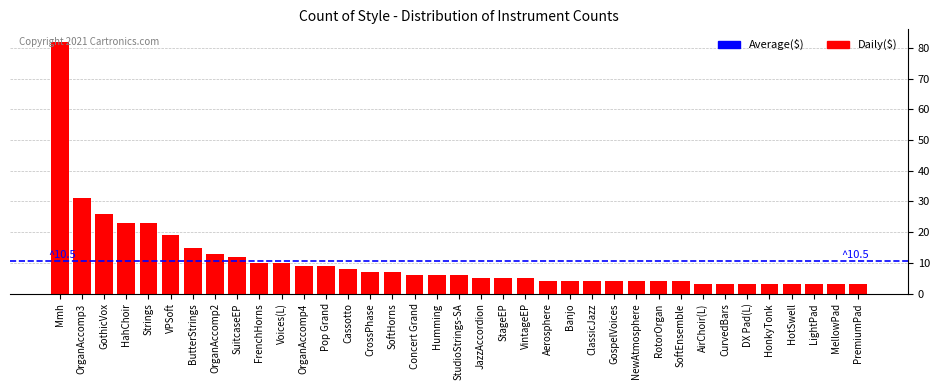

True or false: the data shows 6 at Pop Grand.

False